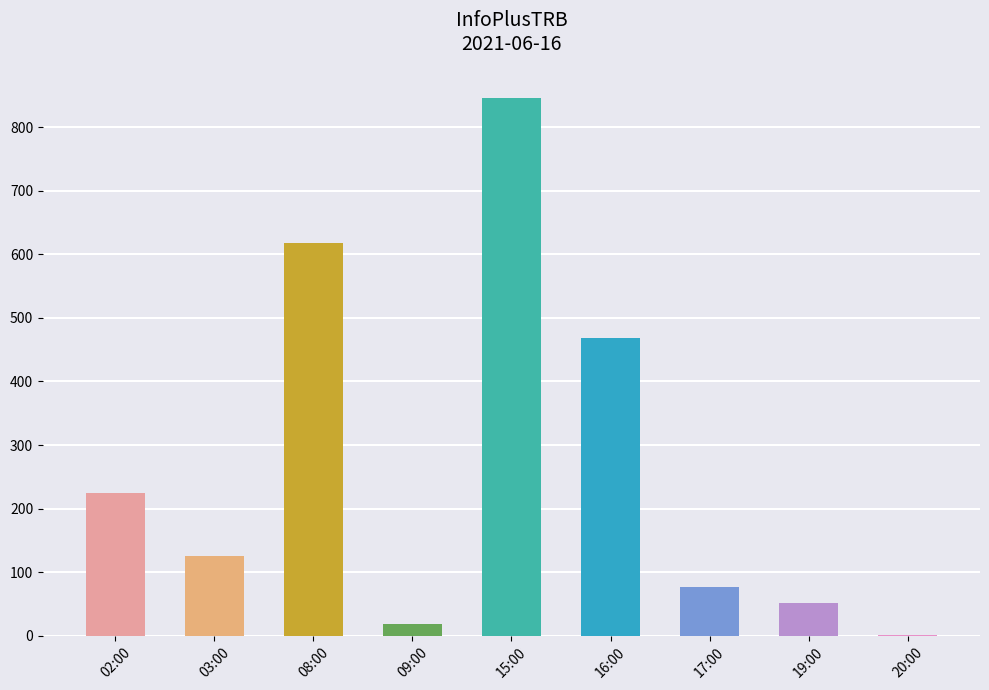

What is the value of the 3rd bar from the left?

617